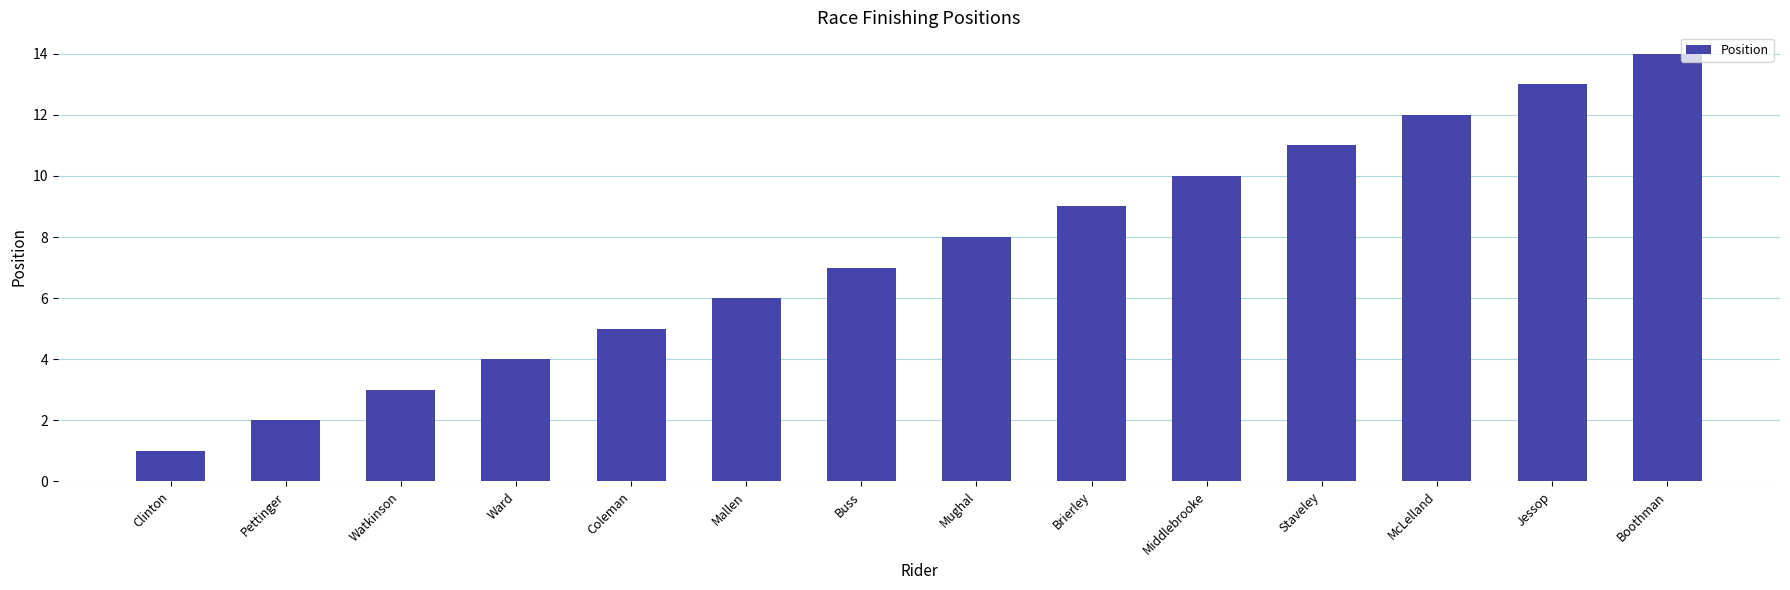

What is the smallest value displayed?

1